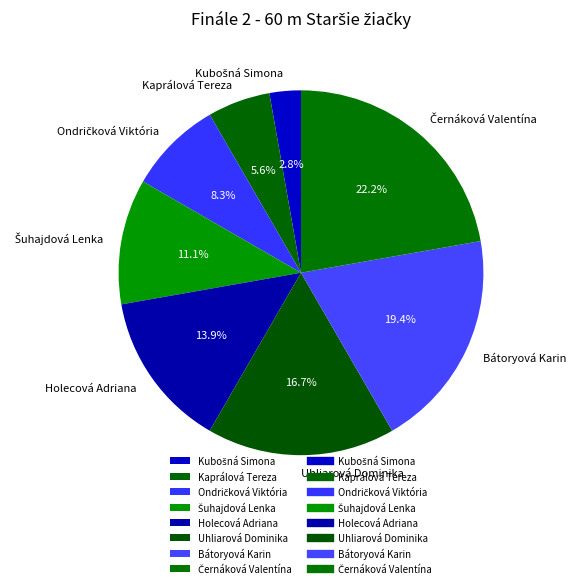

To the nearest percent, what is the difference between the largest and smallest slice percentages?

19%